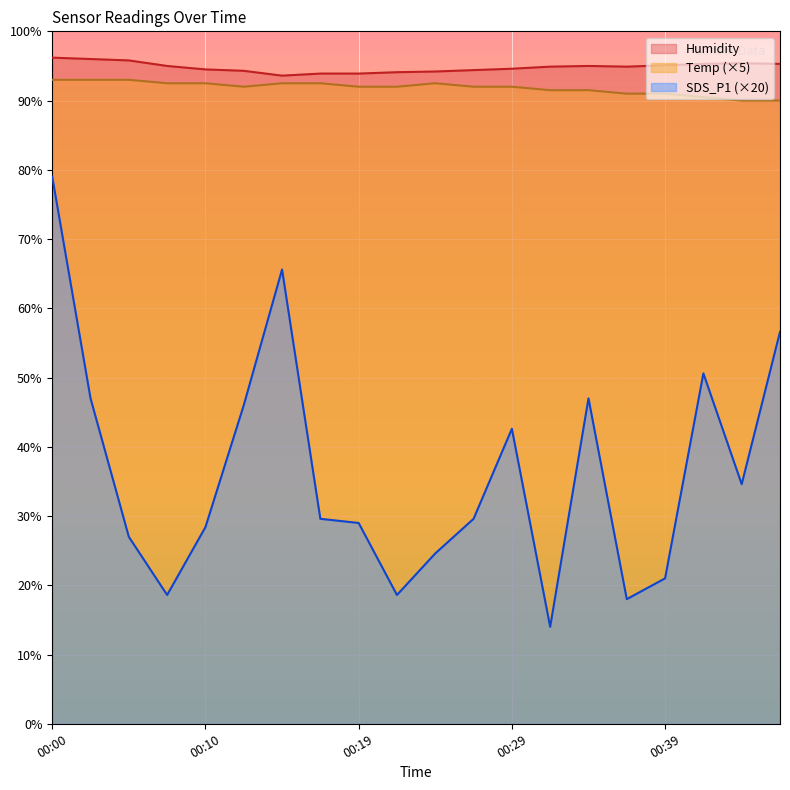

List the series in order of their peak value, lowest first.

SDS_P1 (×20), Temp (×5), Humidity